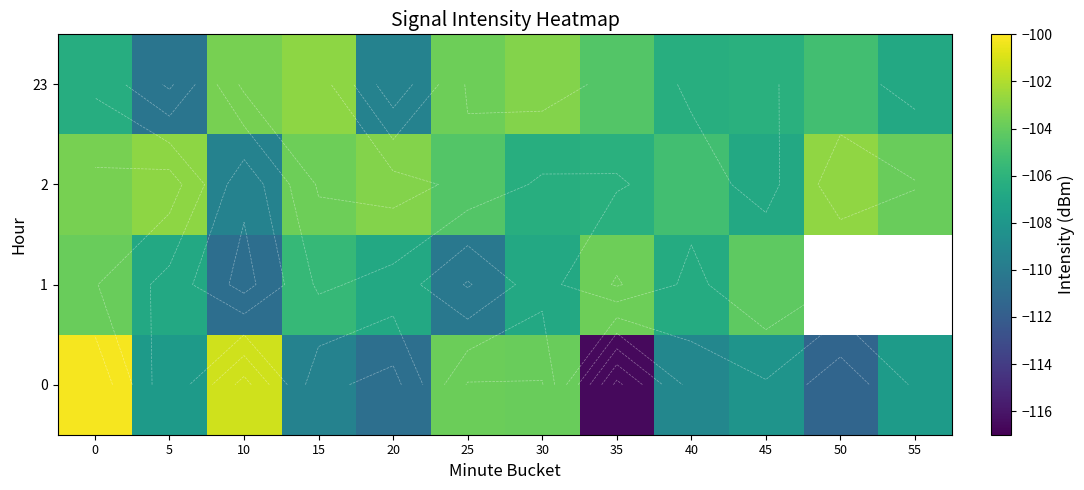

The value of 0 at 25 is -21.6. True or false?

False